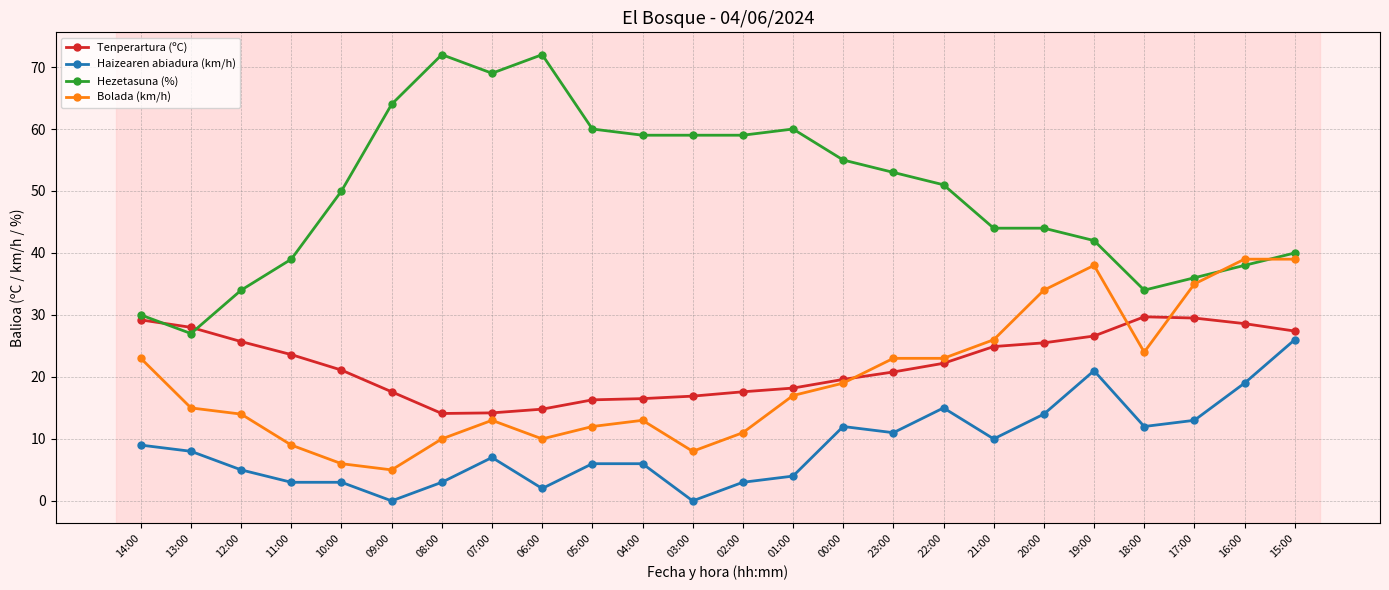

How many lines are shown in the chart?

4